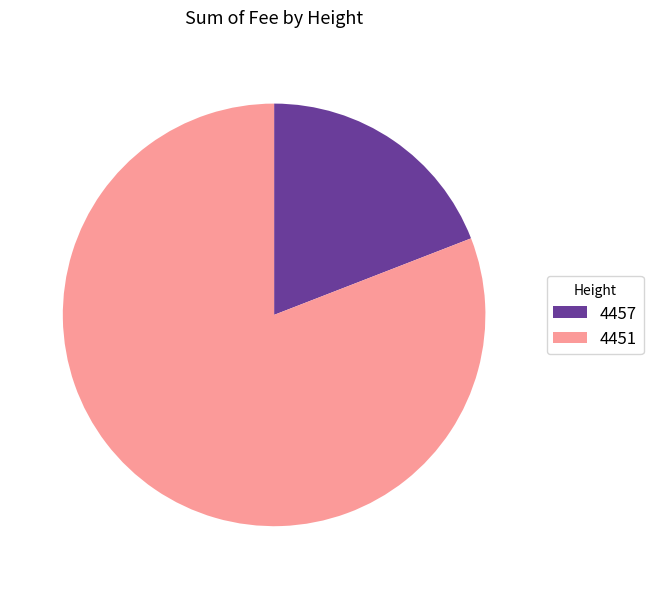

Approximately how many times larger is the value at 4451 compared to 4457?

4.2